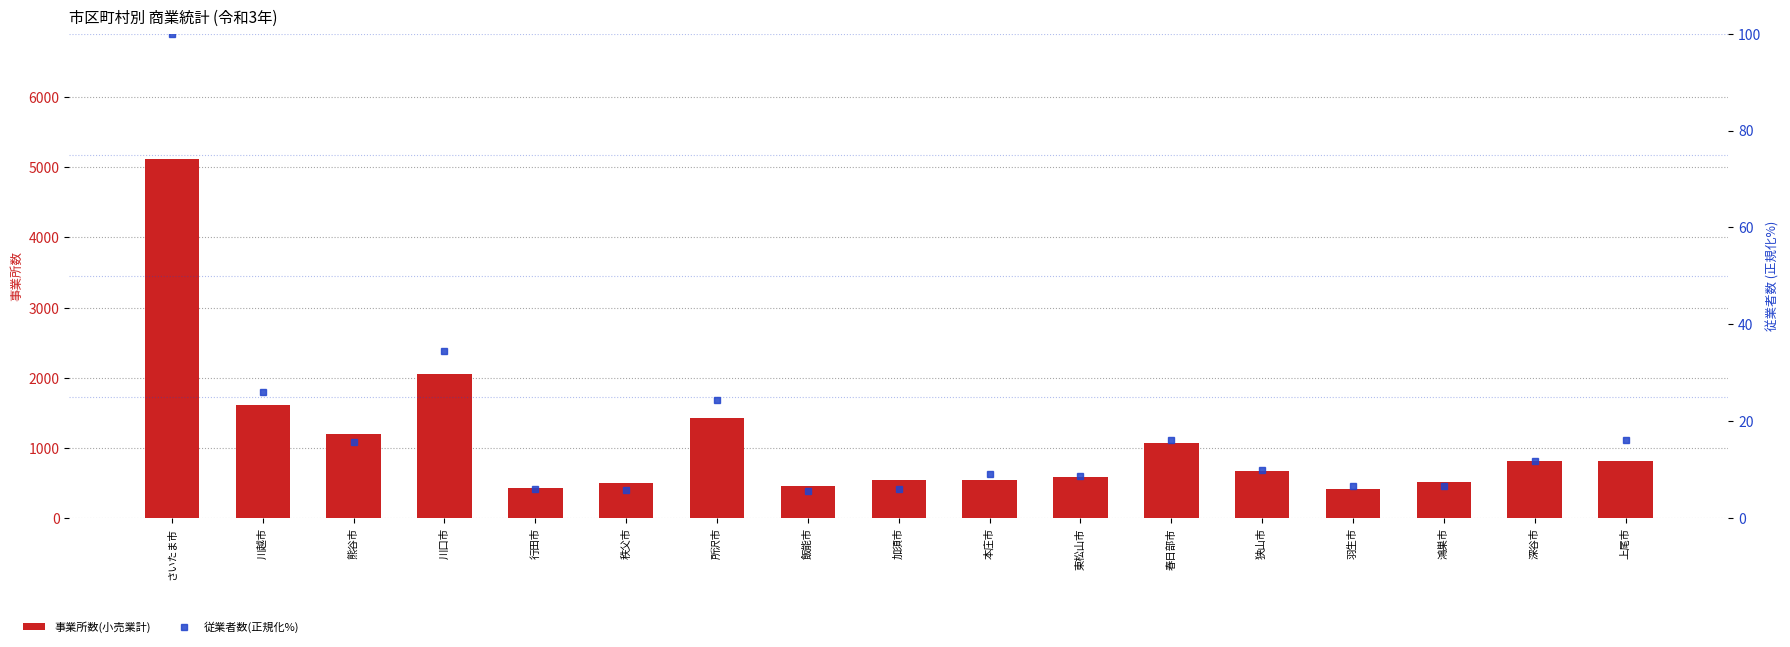

At which label does 事業所数(小売業計) reach its minimum?

羽生市